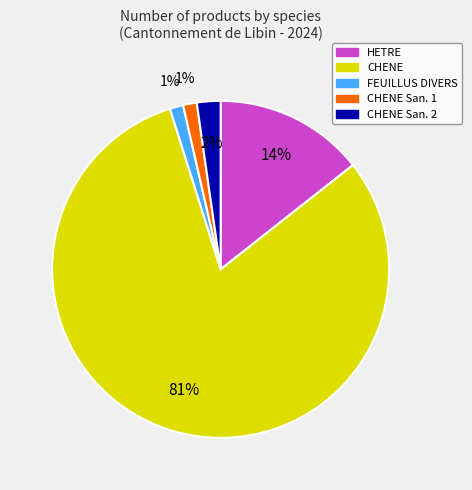

Is there a majority slice in this chart?

Yes